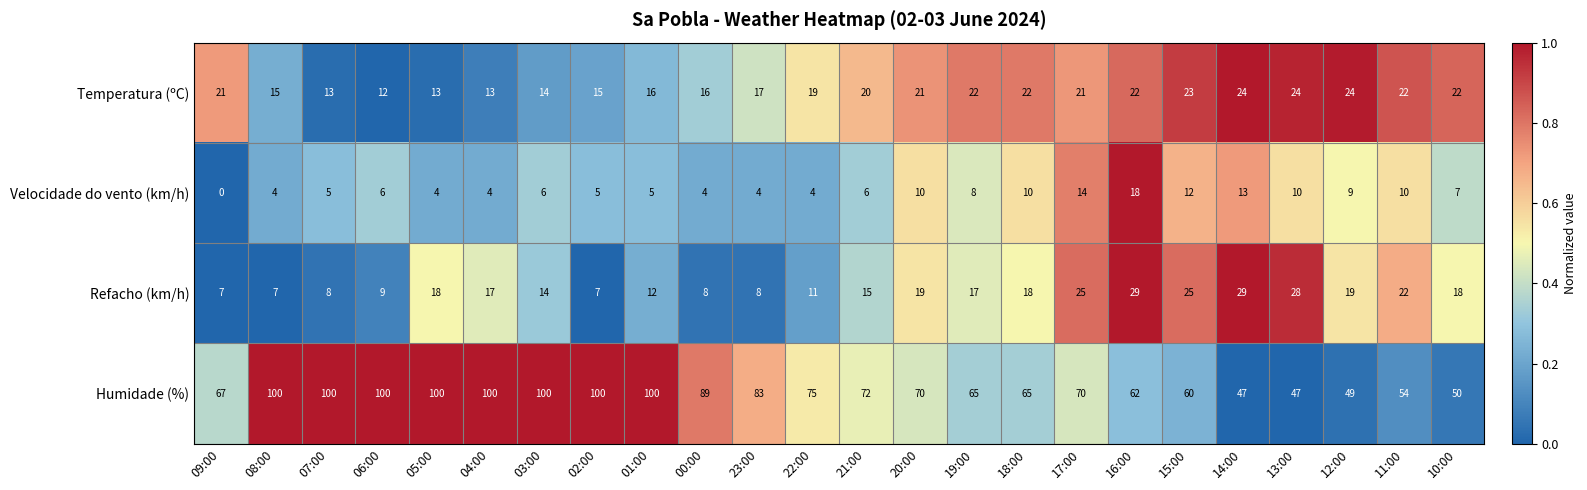

Which series has the widest spread of values?

Humidade (%)